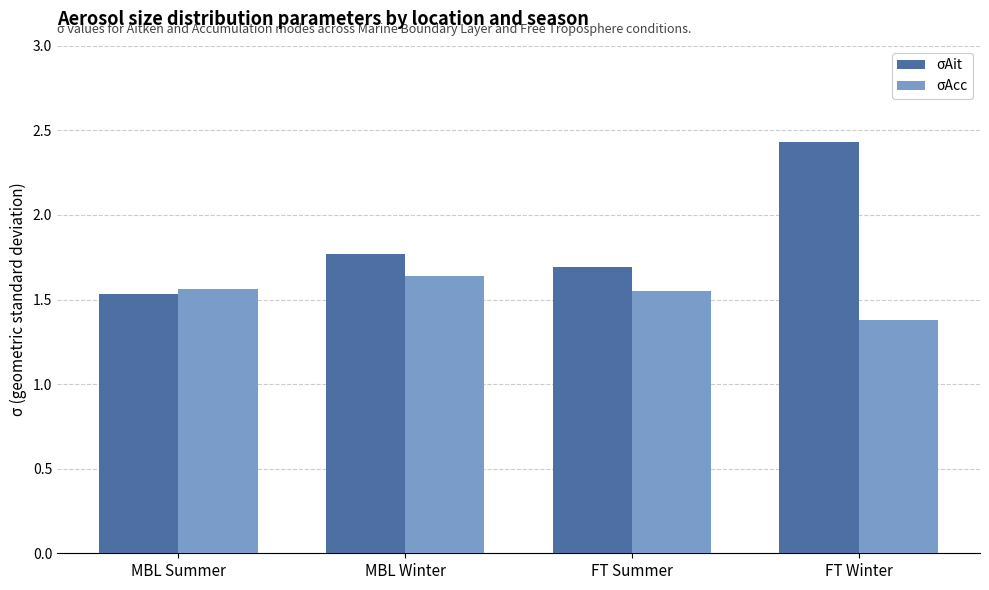

What is the sum of all σAcc values?

6.1